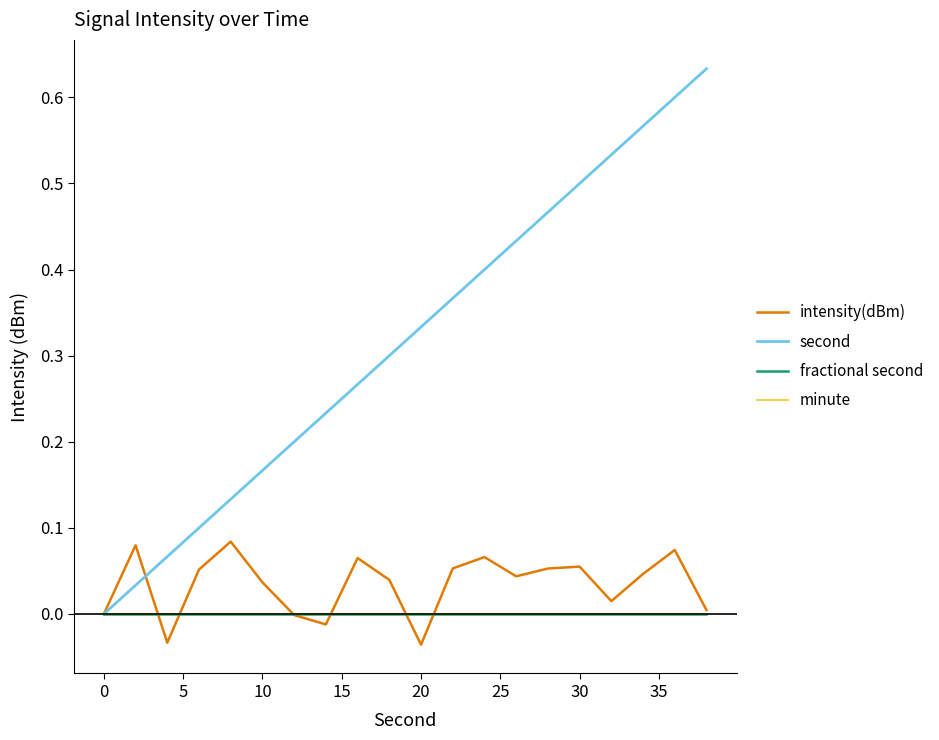

Does the chart have visible grid lines?

No